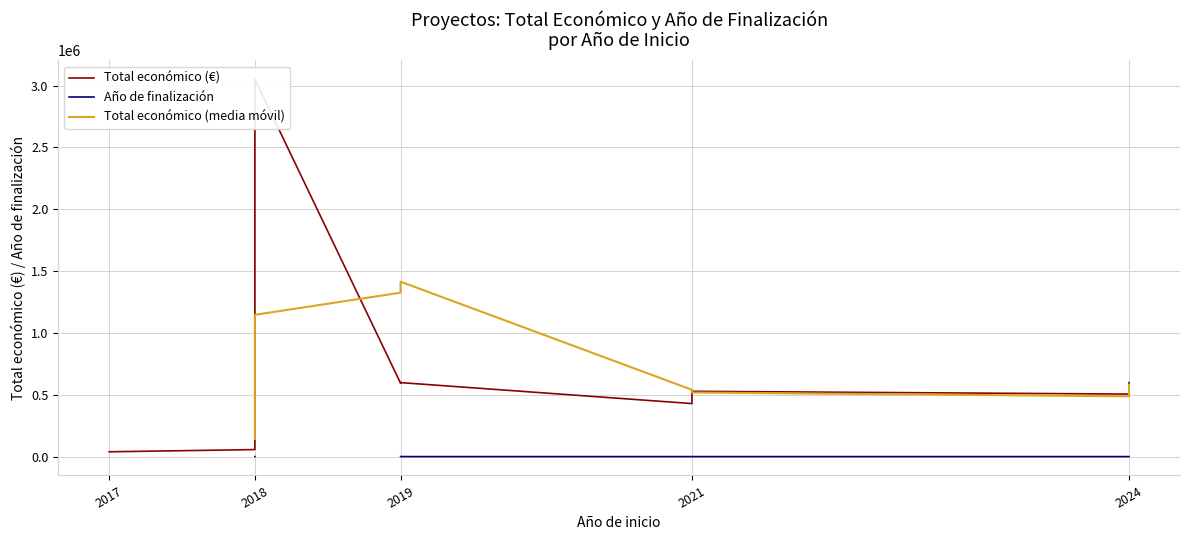

True or false: Año de finalización has a value of 3205 at 2019.

False